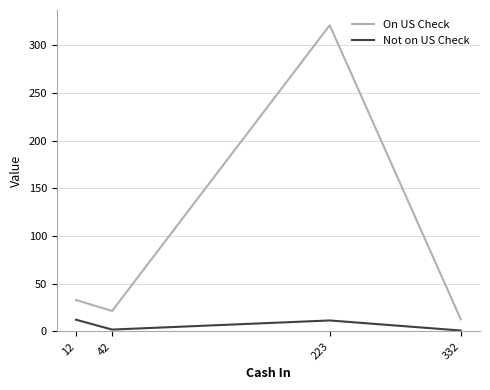

Which category has the lowest value in the On US Check series?

332